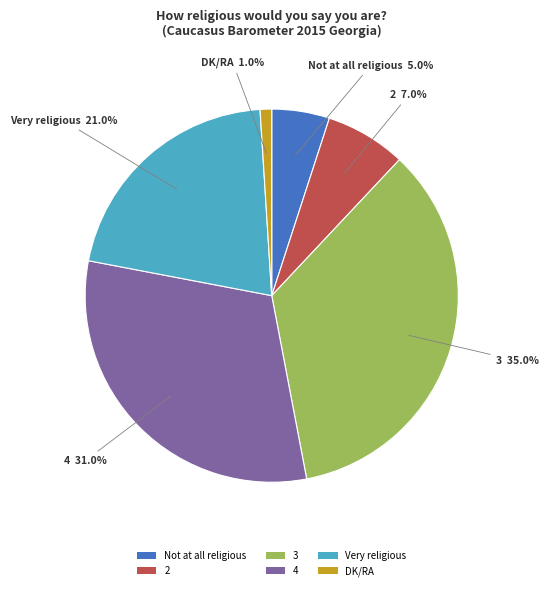

To the nearest percent, what is the combined percentage of DK/RA and 4?

32%